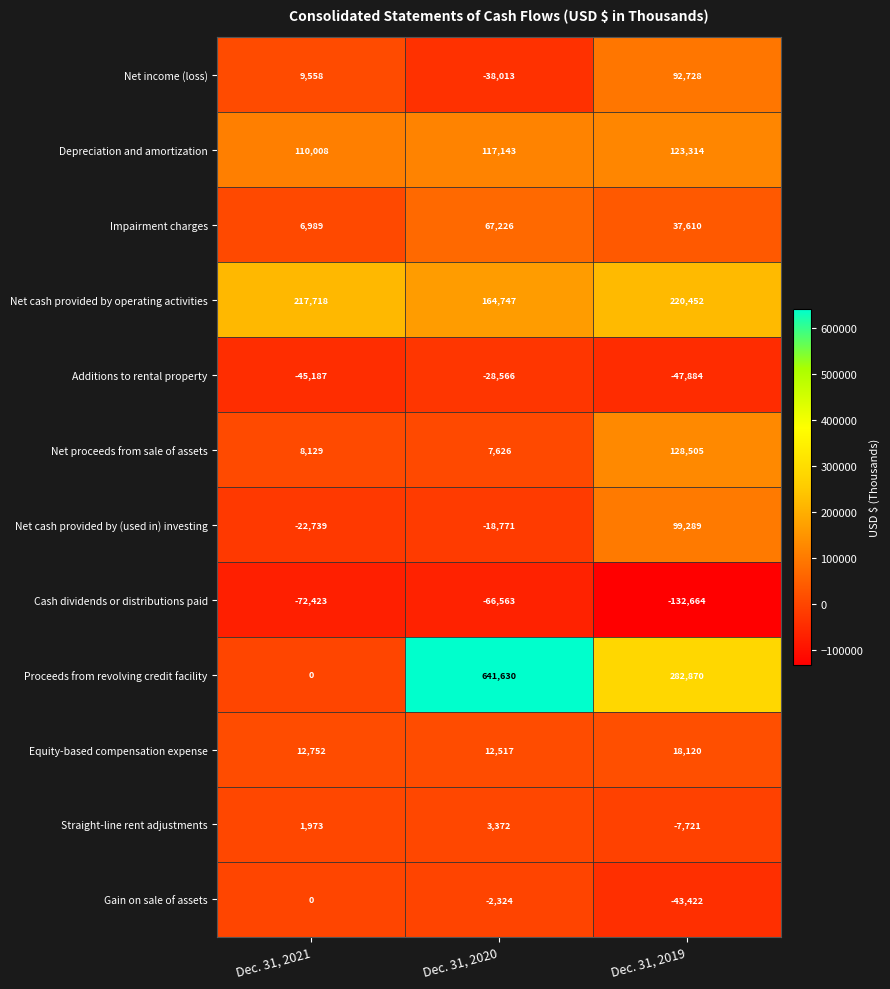

What value does the Additions to rental property series have at Dec. 31, 2019?

-47884